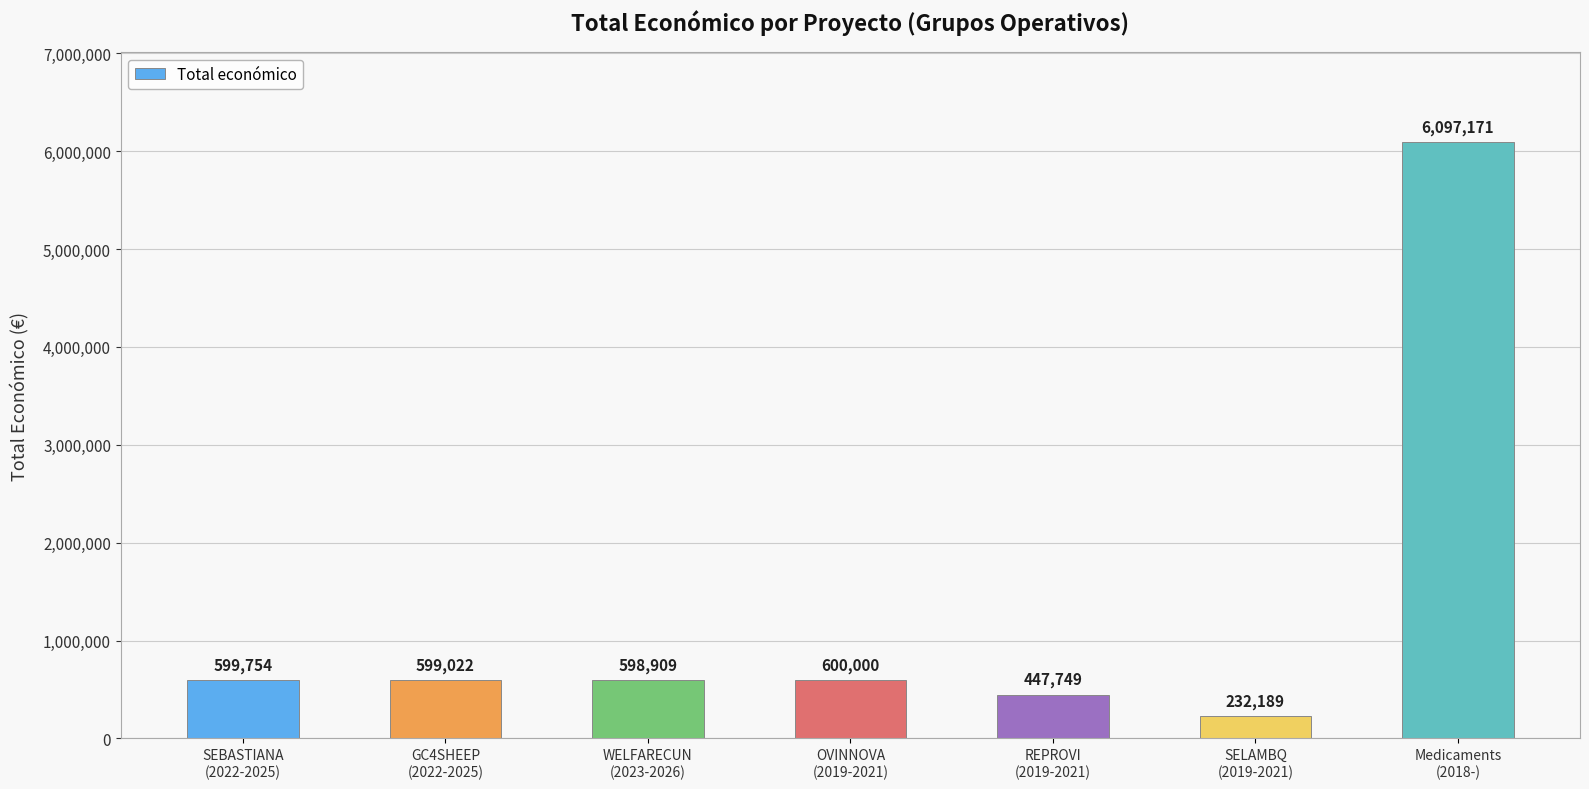

What is the ratio of the value at REPROVI
(2019-2021) to the value at SELAMBQ
(2019-2021)?

1.9